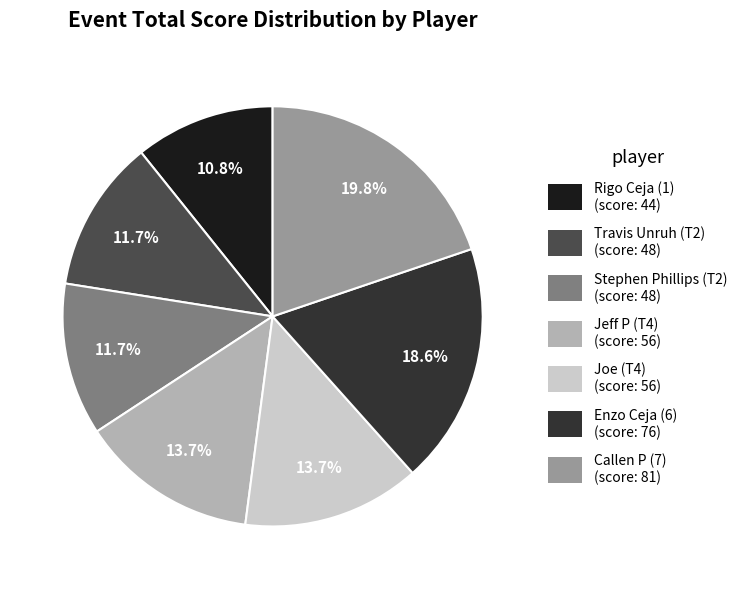

What percentage do Callen P (7) and Joe (T4) together represent?

33.5%